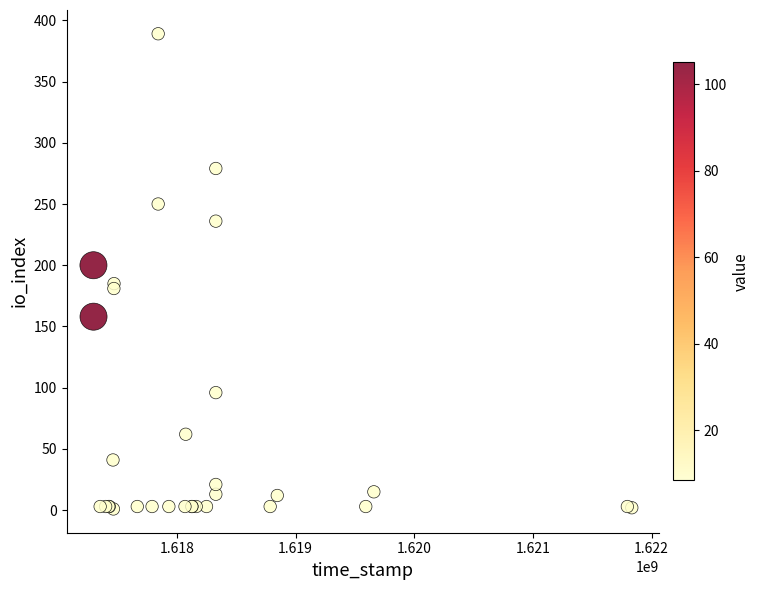

What Y value in the scatter plot is closest to 195?

200